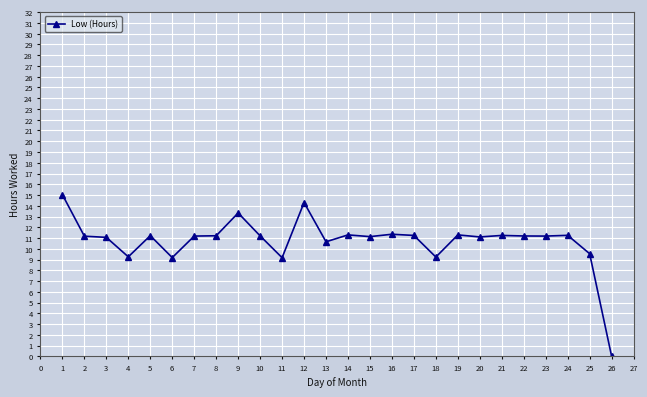

True or false: the data has more than 2 interior local peaks.

True